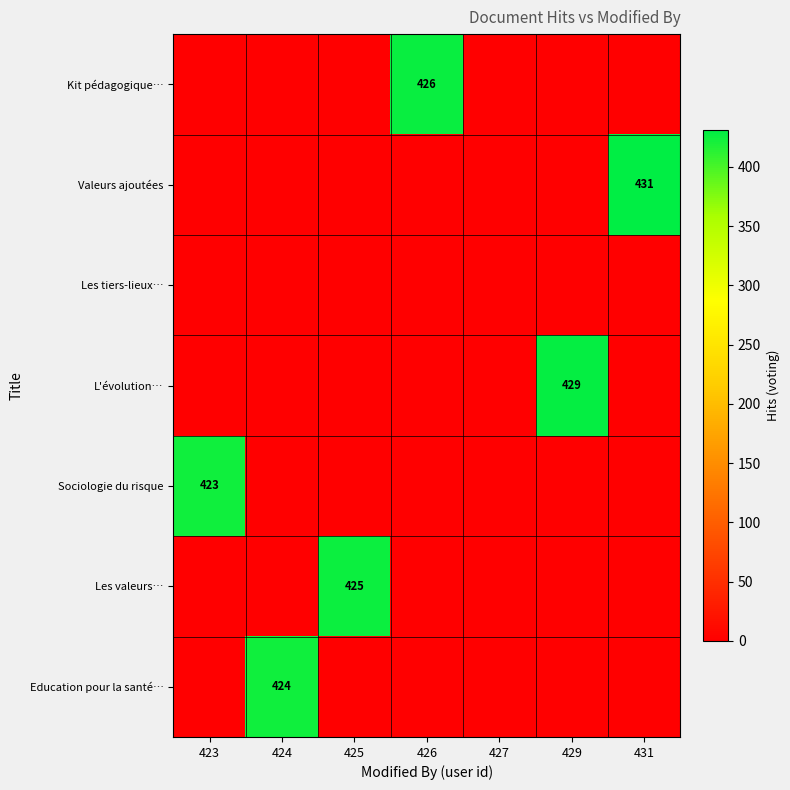

At how many categories does at least one series exceed 178?

6